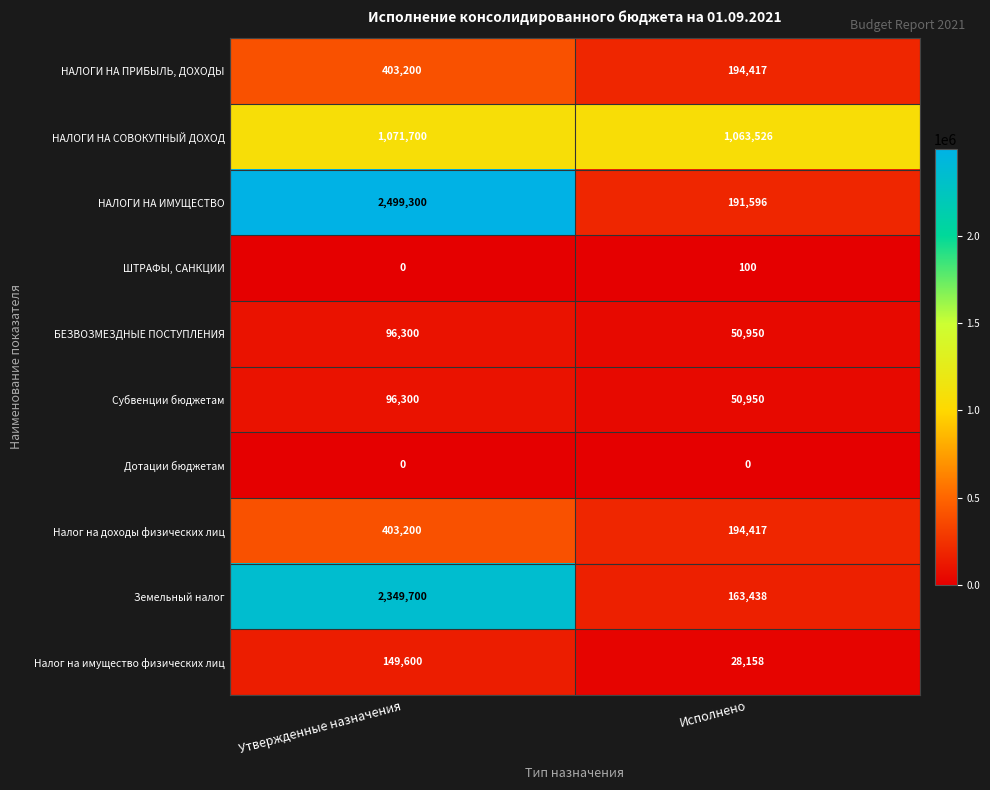

Rank the categories by ШТРАФЫ, САНКЦИИ value from highest to lowest.

Исполнено, Утвержденные назначения